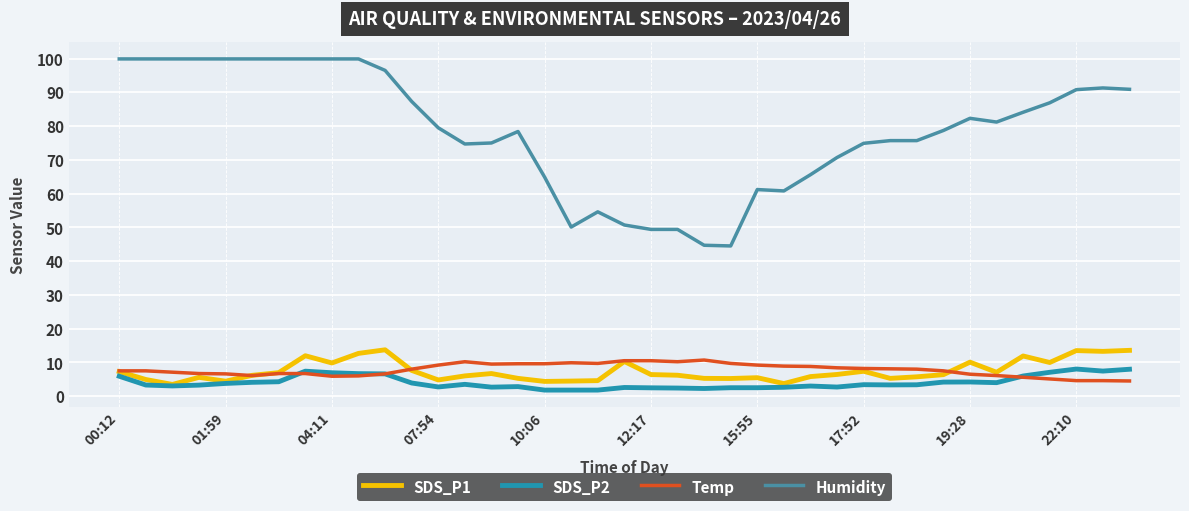

What is the highest value of the SDS_P1 series?

13.7